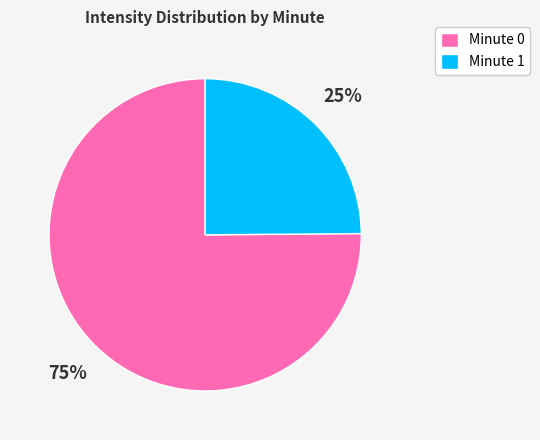

The Minute 1 slice represents 30% of the pie. True or false?

False